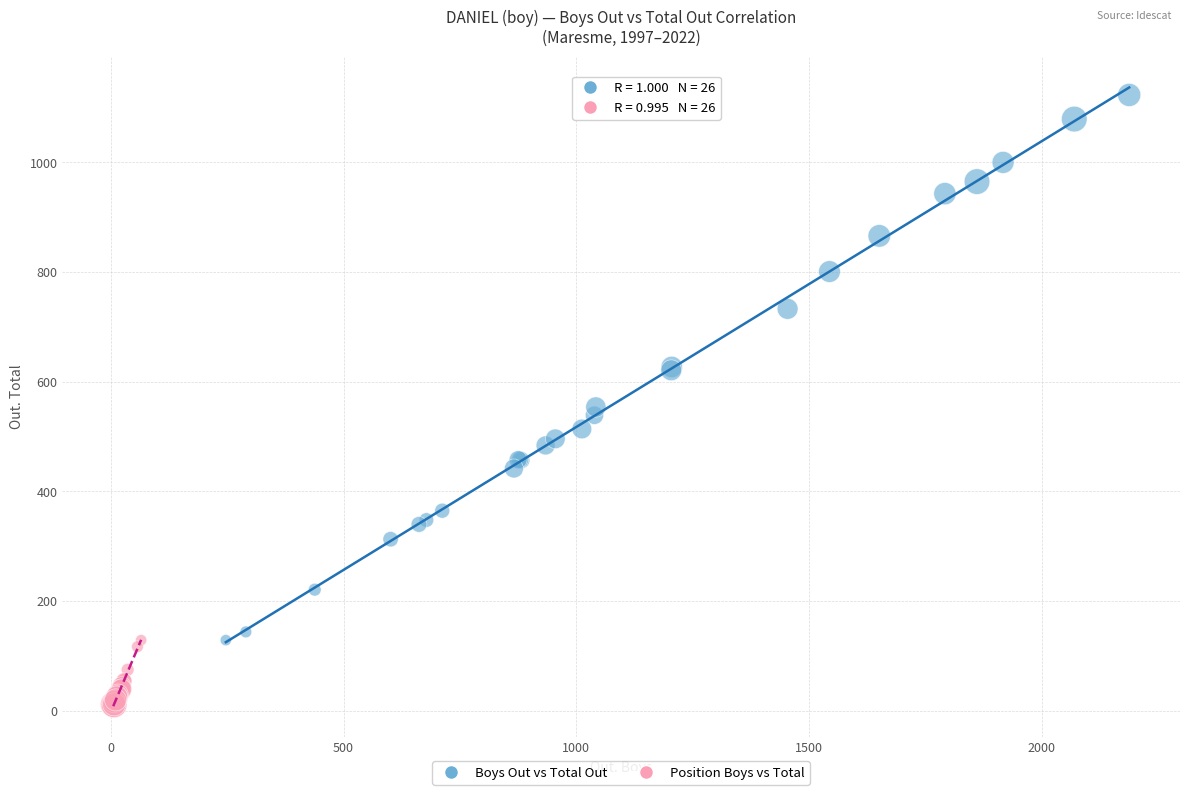

What are all the series names shown in the legend?

Boys Out vs Total Out, Position Boys vs Total